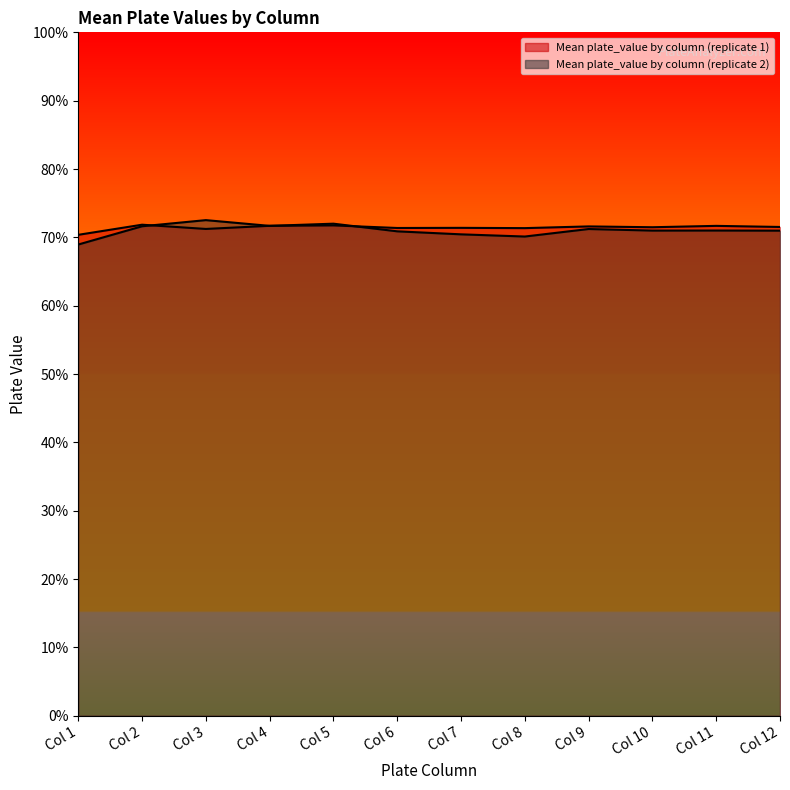

Read the Mean plate_value by column (replicate 2) value at Col 8.

0.7